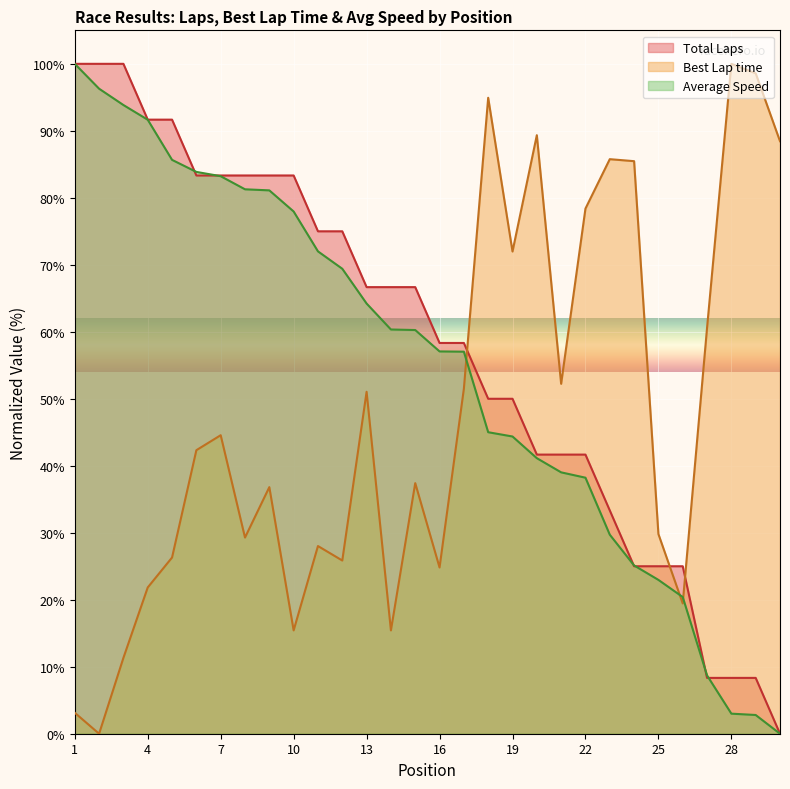

How many lines are shown in the chart?

3